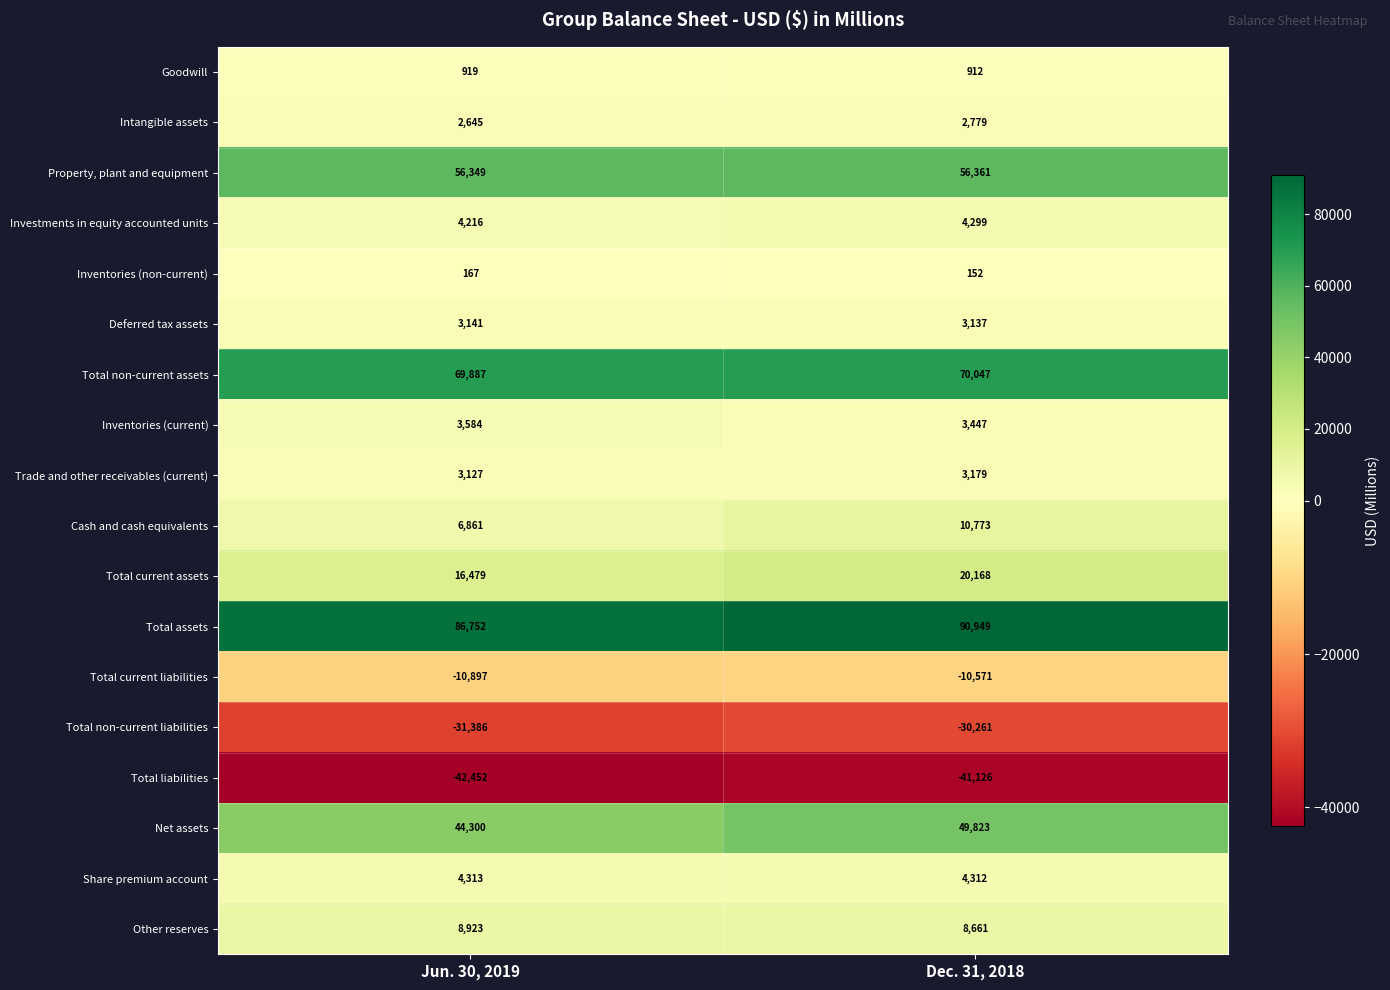

What is the difference between the Total current assets values at Jun. 30, 2019 and Dec. 31, 2018?

3689